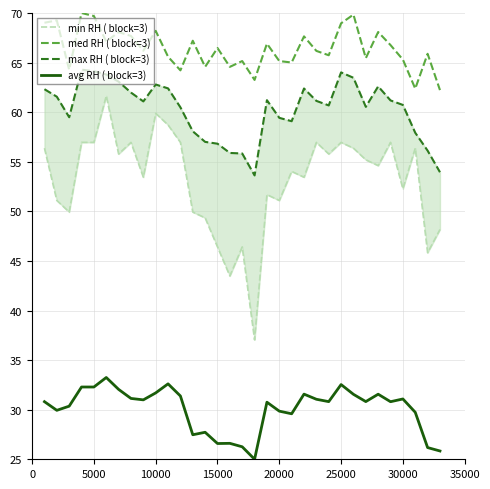

How many interior local peaks does the min RH ( block=3) series have?

10